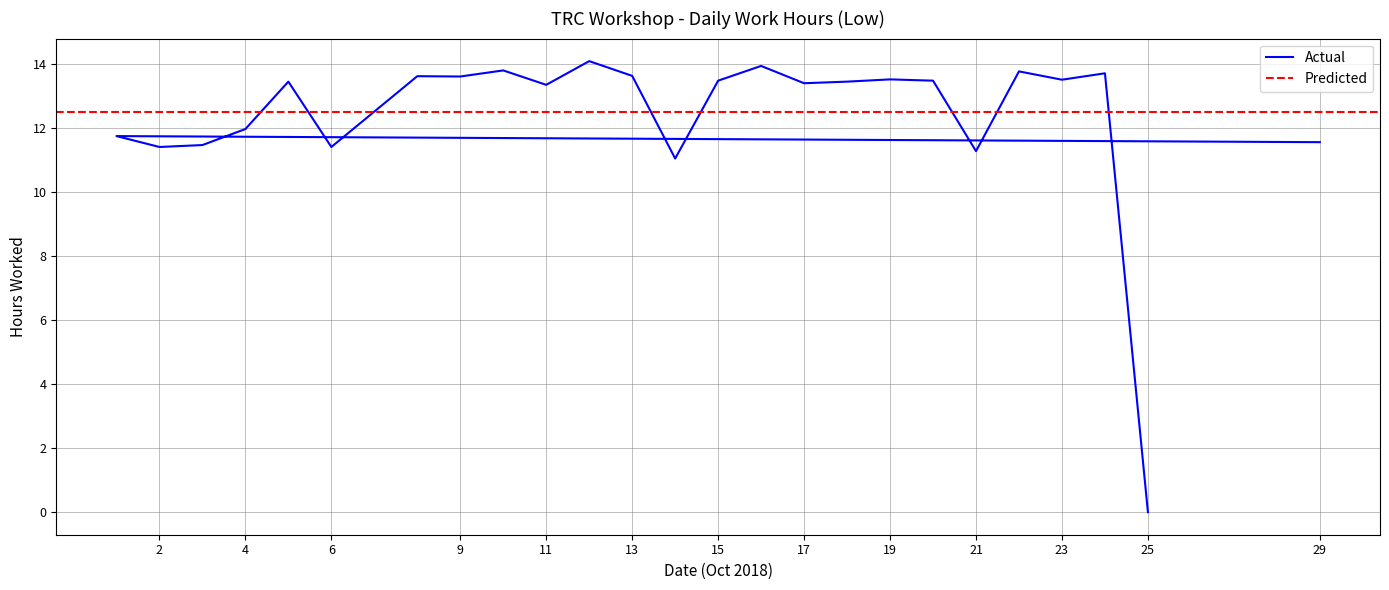

Read the value at 18.

13.4